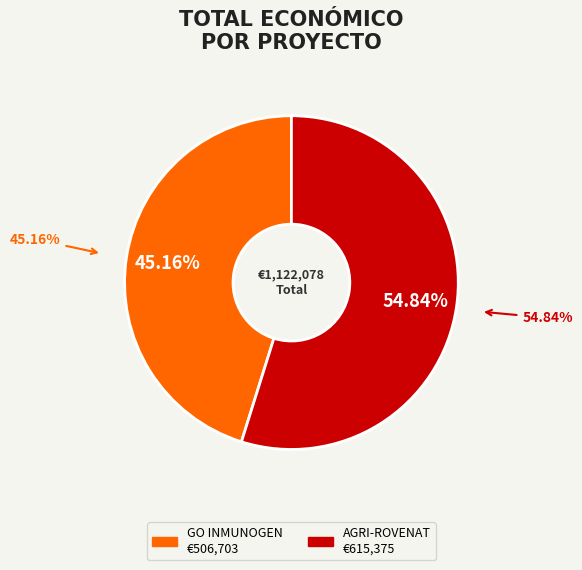

Count the number of slices in the pie.

2